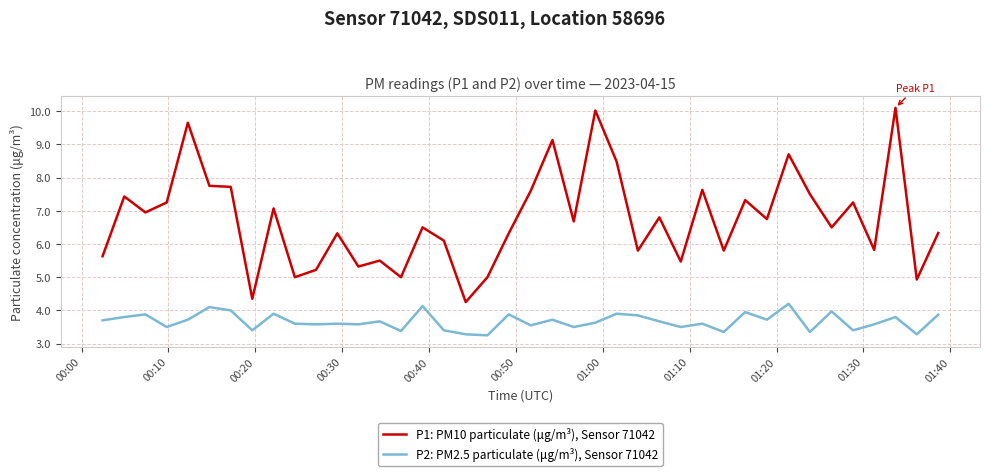

What is the sum of all P1: PM10 particulate (μg/m³), Sensor 71042 values?

268.9